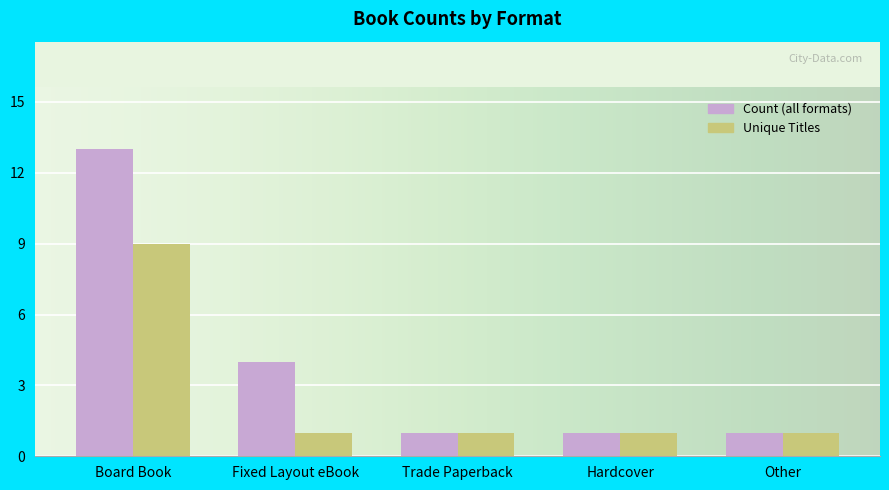

What is the label of the 5th bar from the right?

Board Book